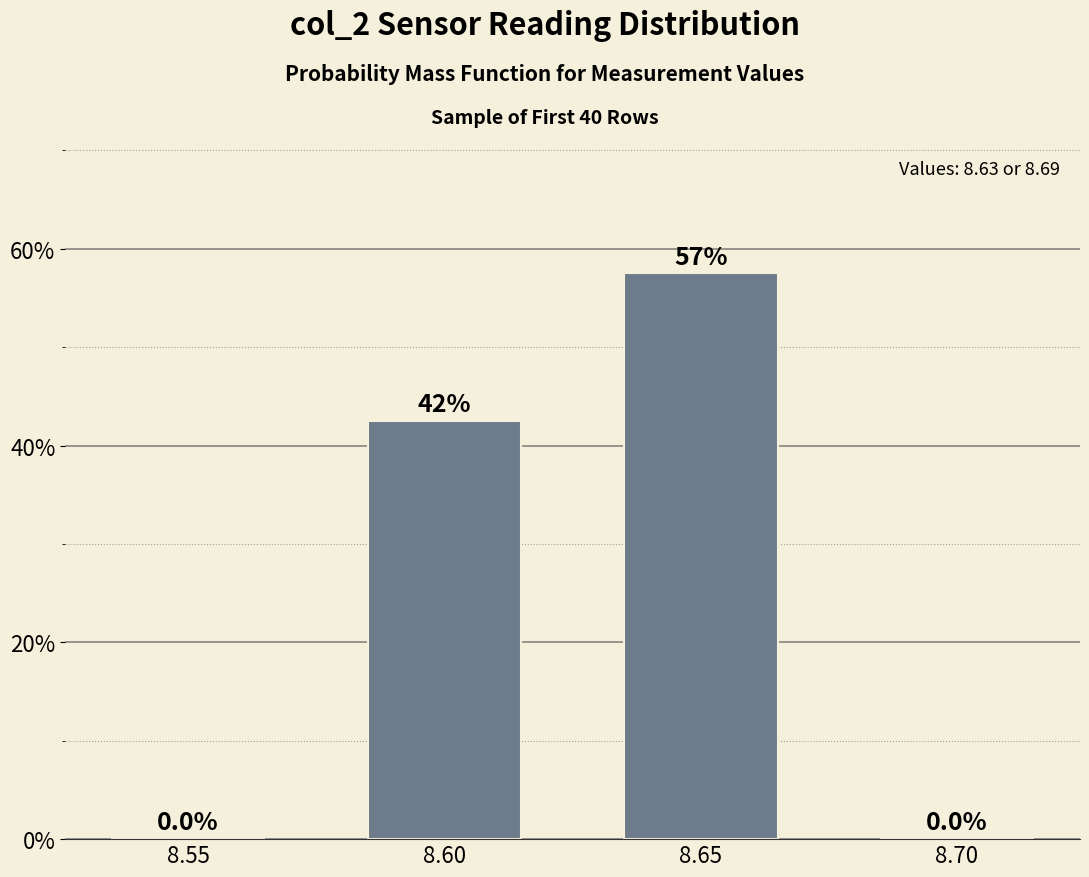

Reading left to right, list all the values displayed in this chart.

8.55=0.0	8.60=42.5	8.65=57.5	8.70=0.0